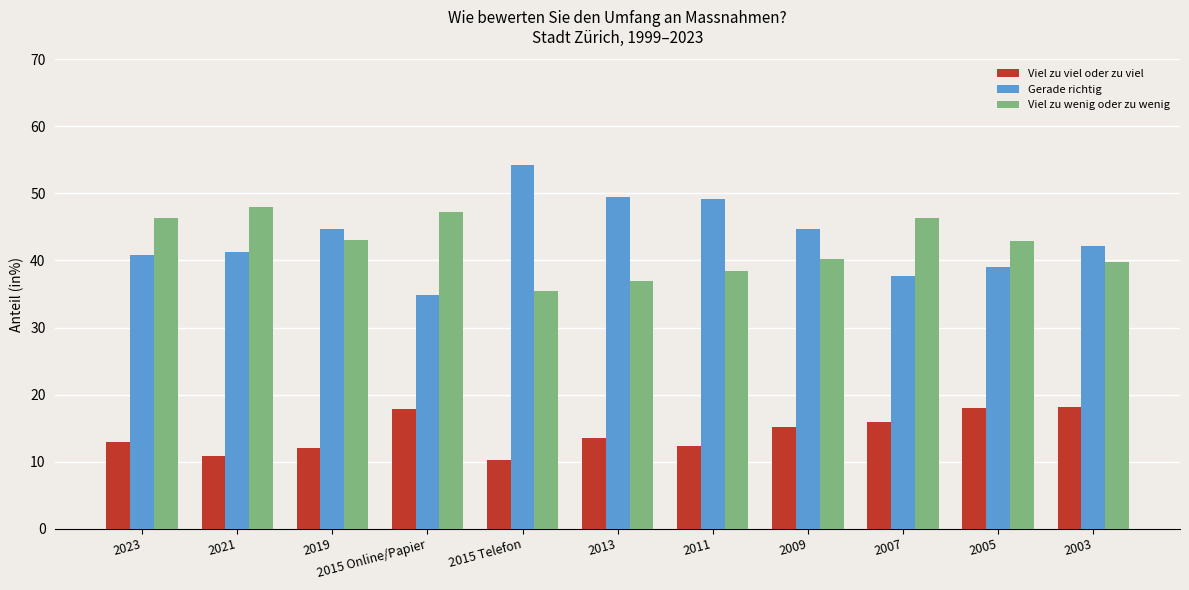

Is the value of Viel zu viel oder zu viel at 2015 Online/Papier greater than the value of Viel zu wenig oder zu wenig at 2007?

No